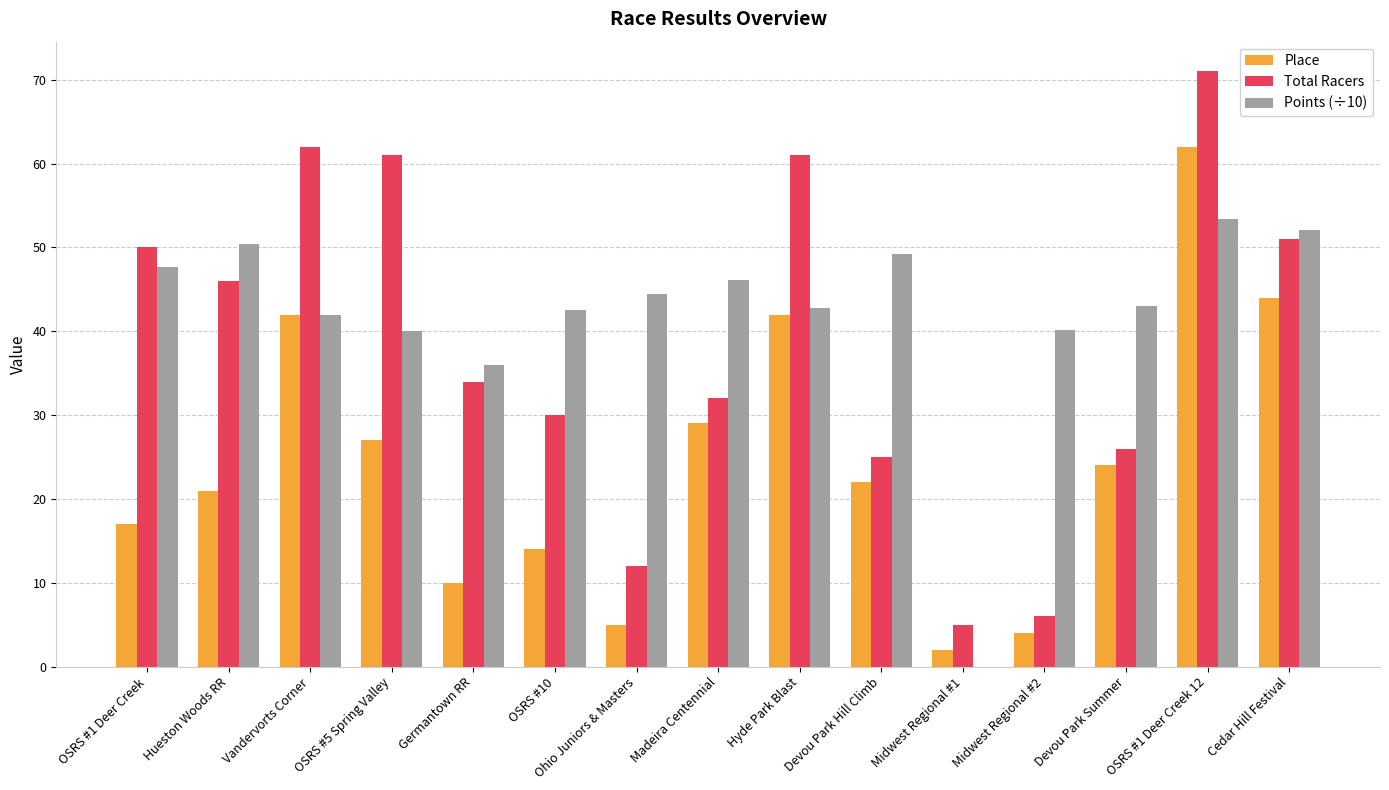

What is the sum of all Total Racers values?

572.0